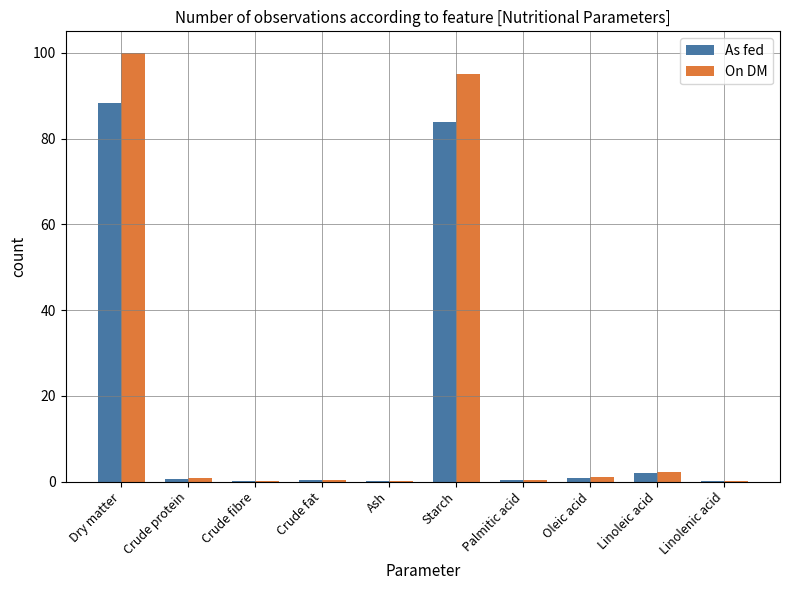

What value does the On DM series have at Crude protein?

0.8